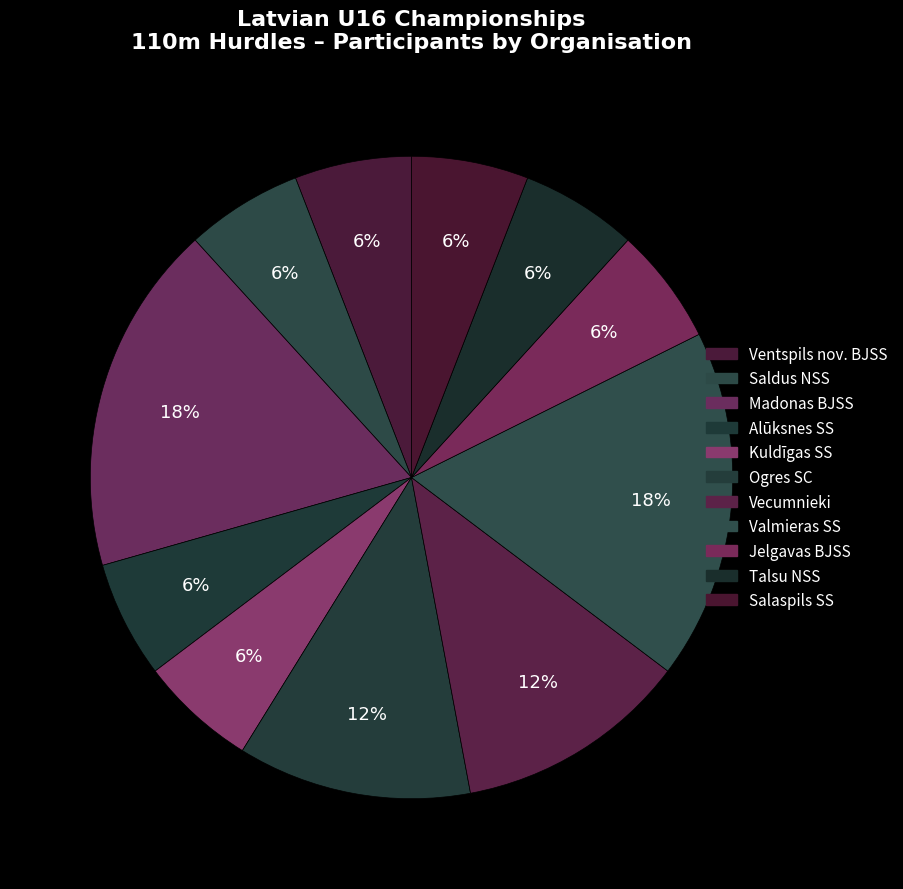

What is the smallest slice in the pie chart?

Ventspils nov. BJSS